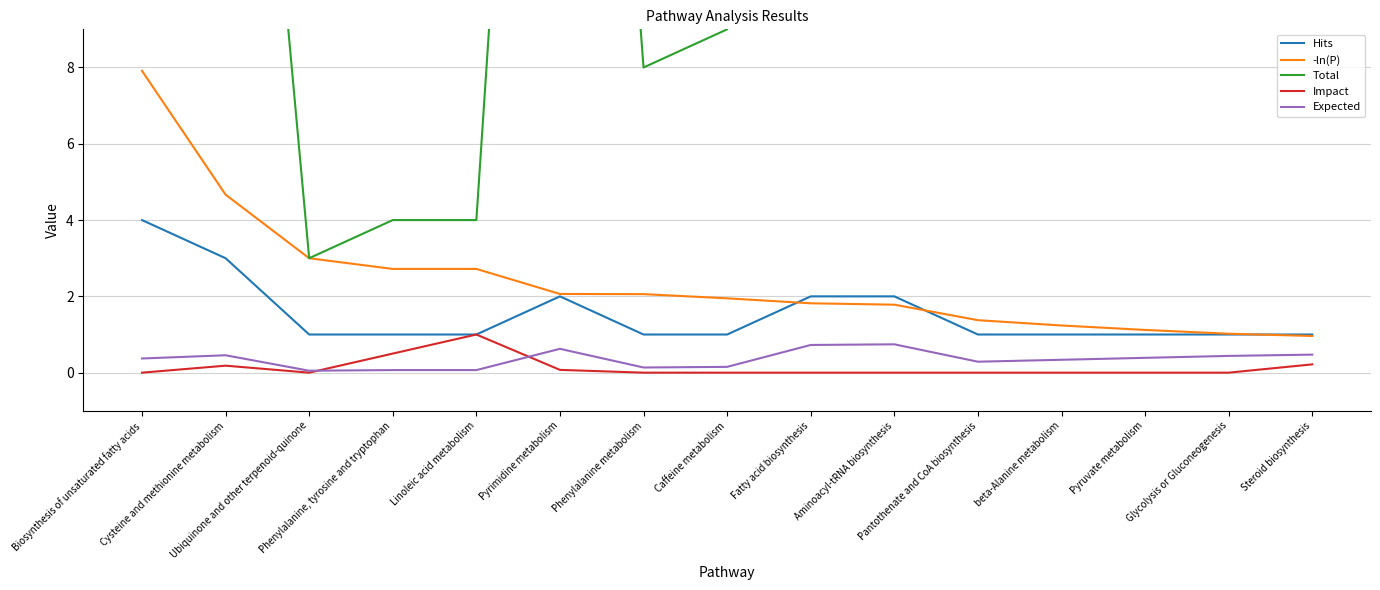

True or false: Expected and Hits cross at least once.

False